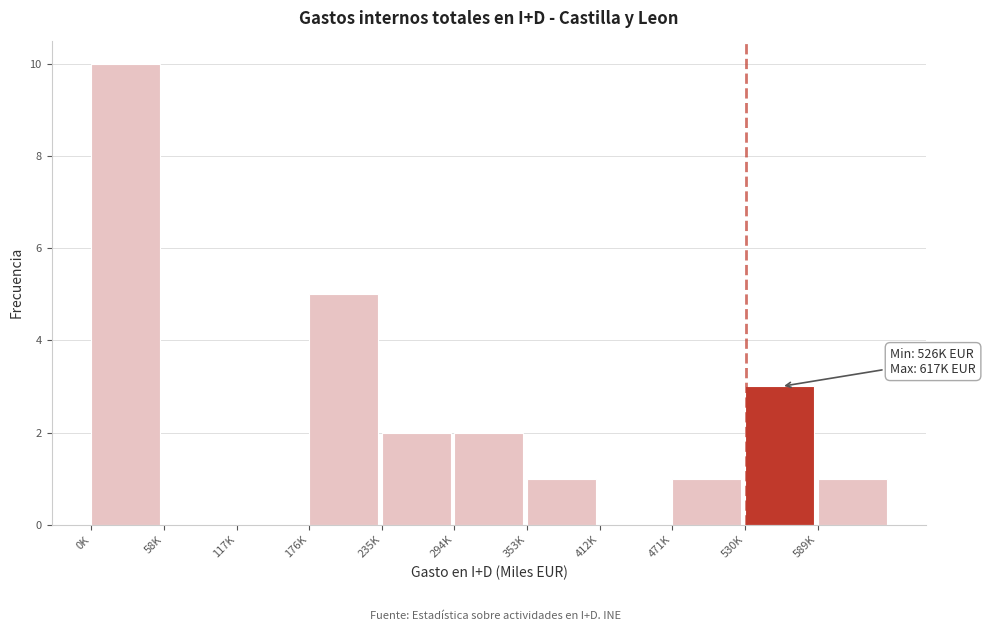

Reading left to right, what are all the values shown in this chart?

0K=10	58K=0	117K=0	176K=5	235K=2	294K=2	353K=1	412K=0	471K=1	530K=3	589K=1